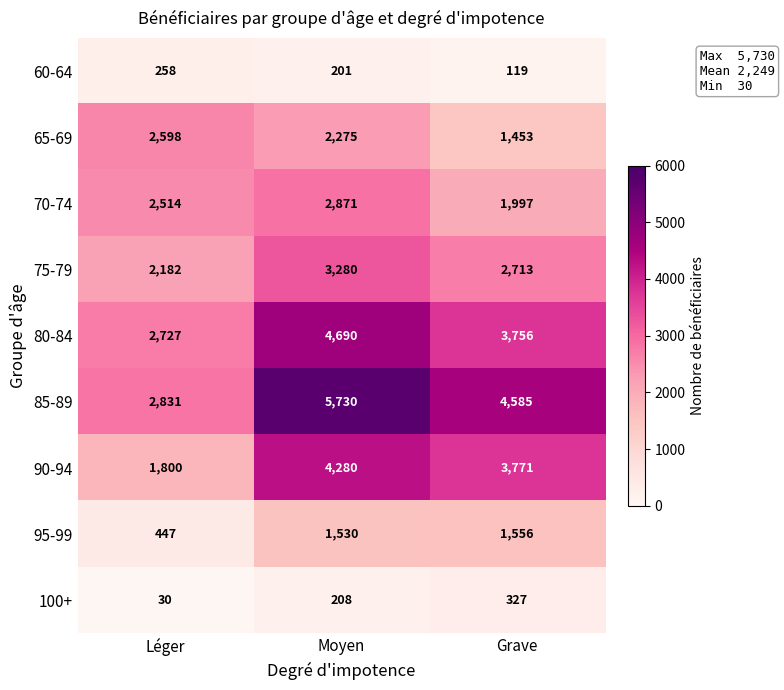

List the series in order of their peak value, lowest first.

60-64, 100+, 95-99, 65-69, 70-74, 75-79, 90-94, 80-84, 85-89